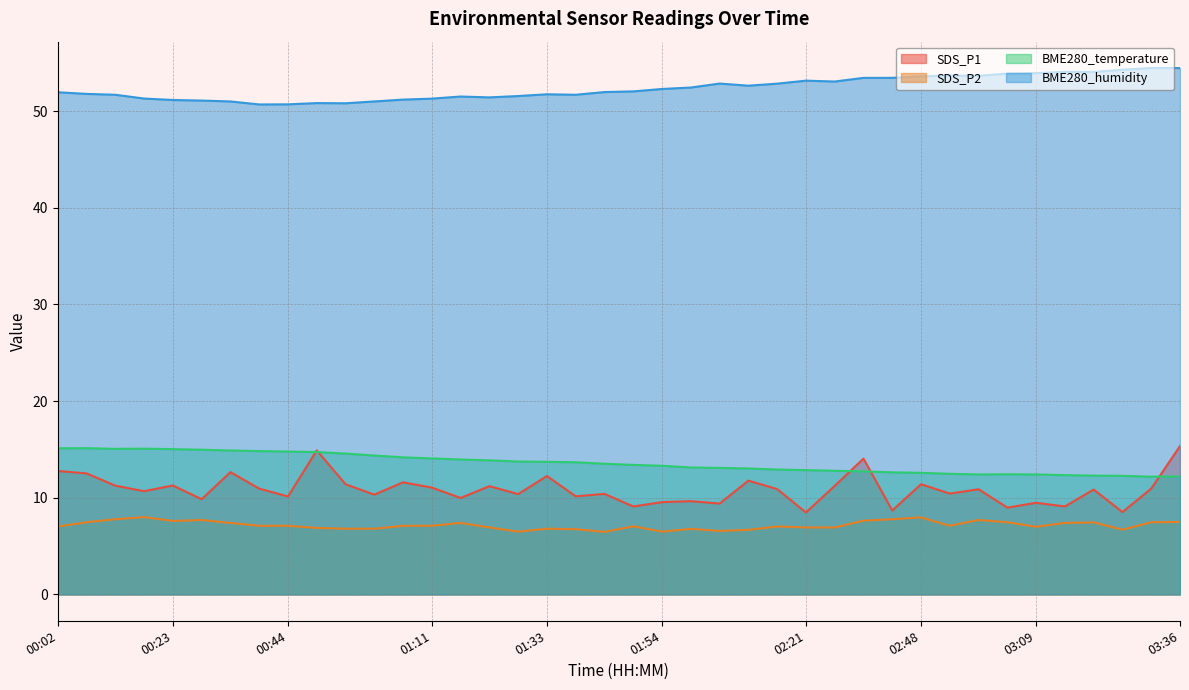

Rank the series by their maximum value, from highest to lowest.

BME280_humidity, SDS_P1, BME280_temperature, SDS_P2